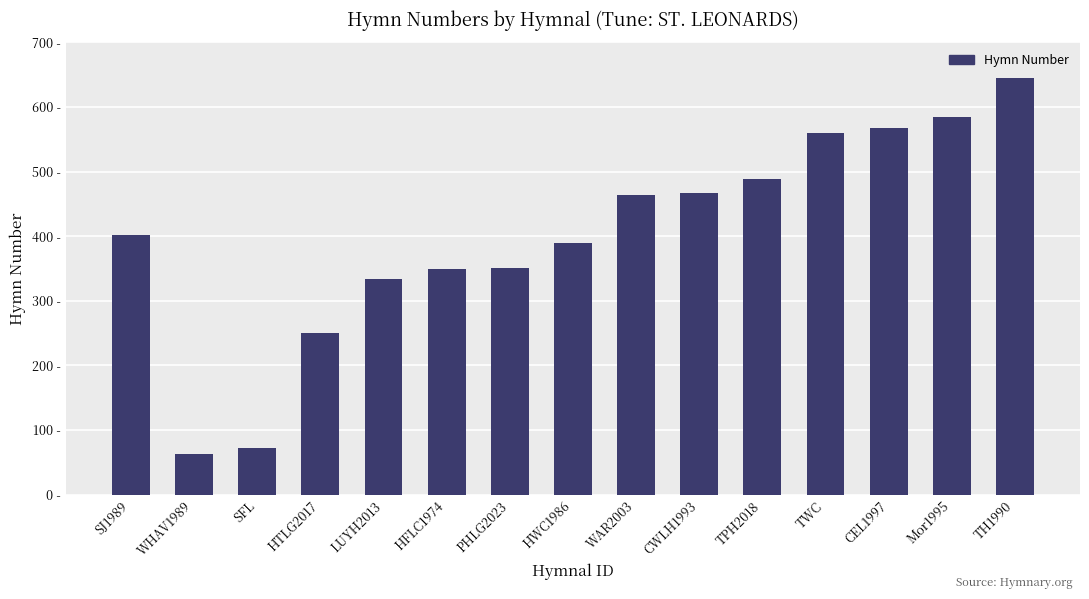

What is the label of the 2nd bar from the right?

Mor1995